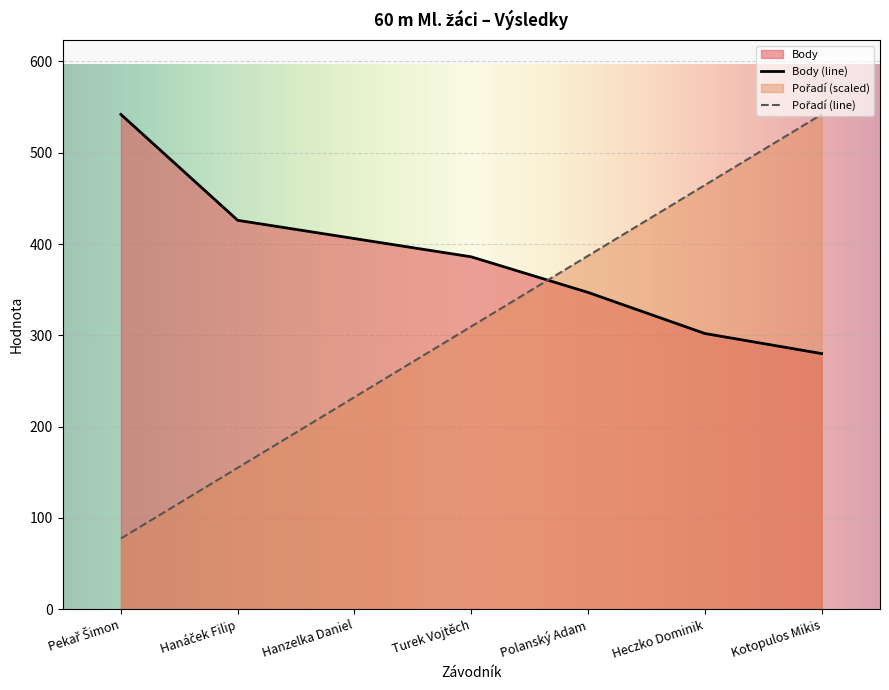

Which category has the highest value in the Body series?

Pekař Šimon